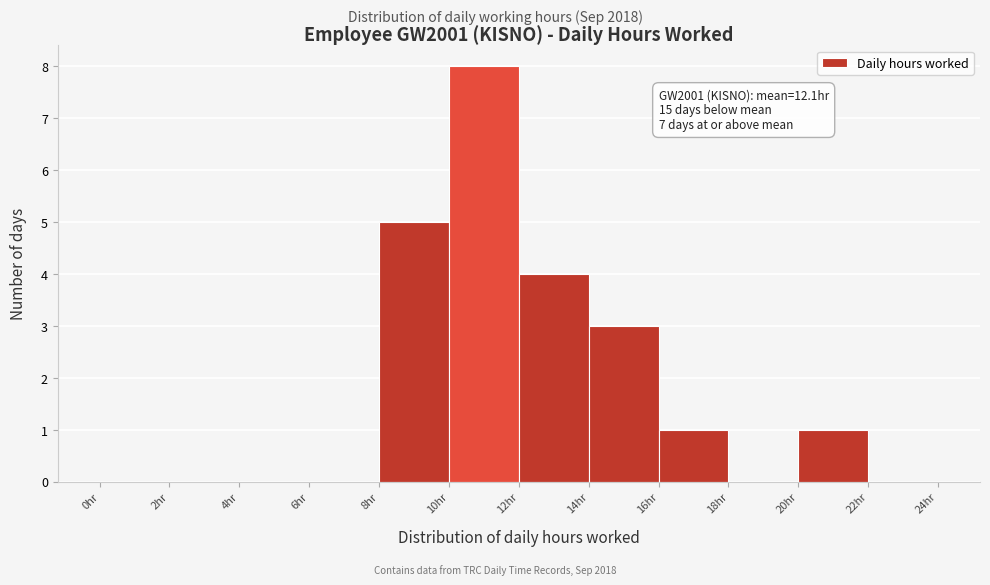

Over which range of the x-axis is the bar tallest?

10 to 12